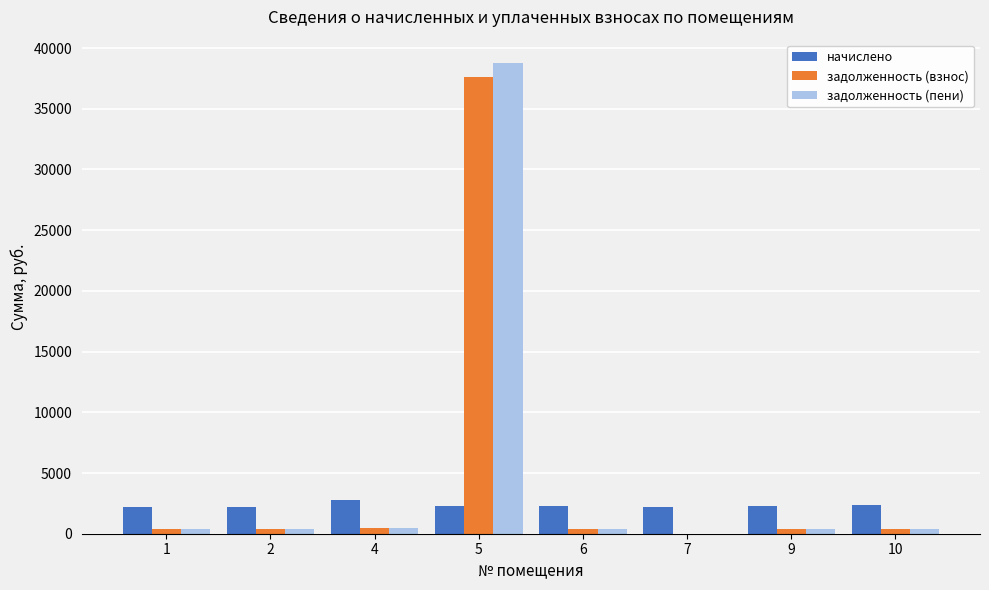

At which category is the sum across all series the highest?

5